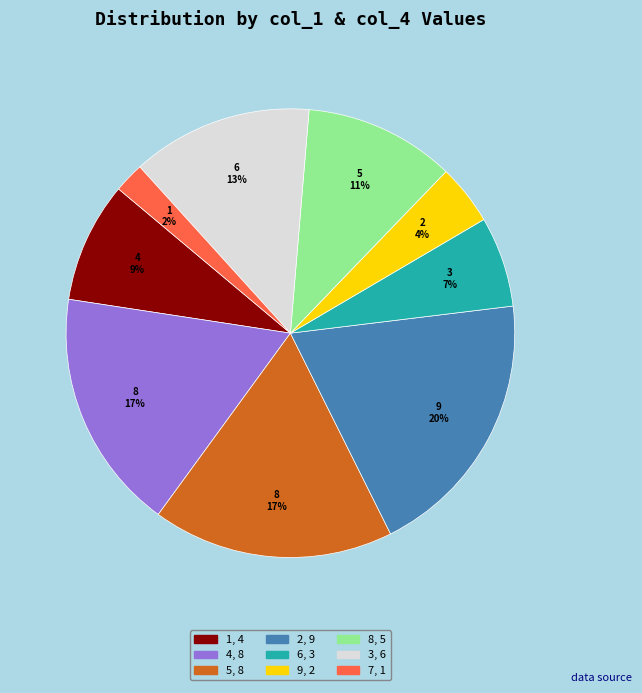

The 2 slice represents 9% of the pie. True or false?

False